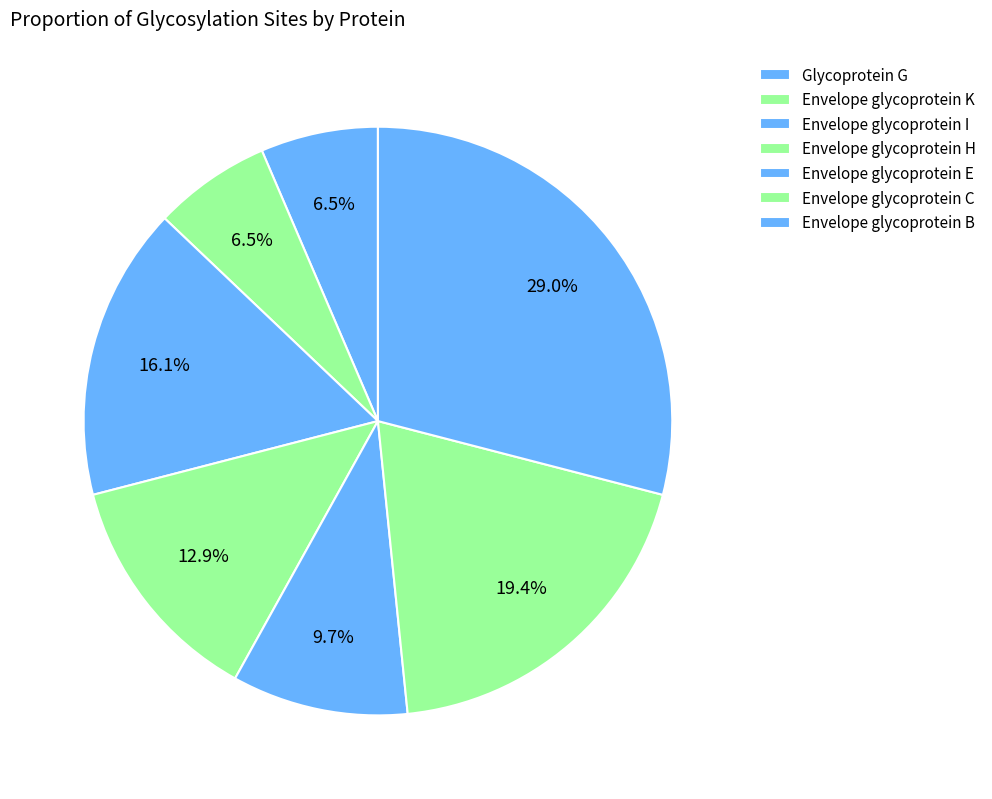

Is the sum of Envelope glycoprotein K and Envelope glycoprotein C greater than half?

No